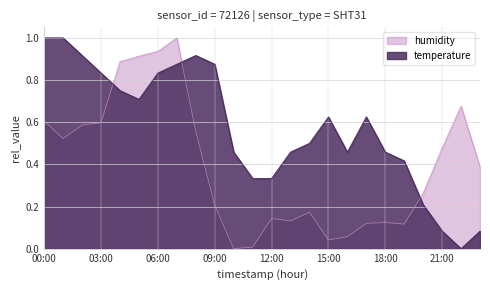

Rank the series at 05:00 from highest to lowest value.

humidity, temperature